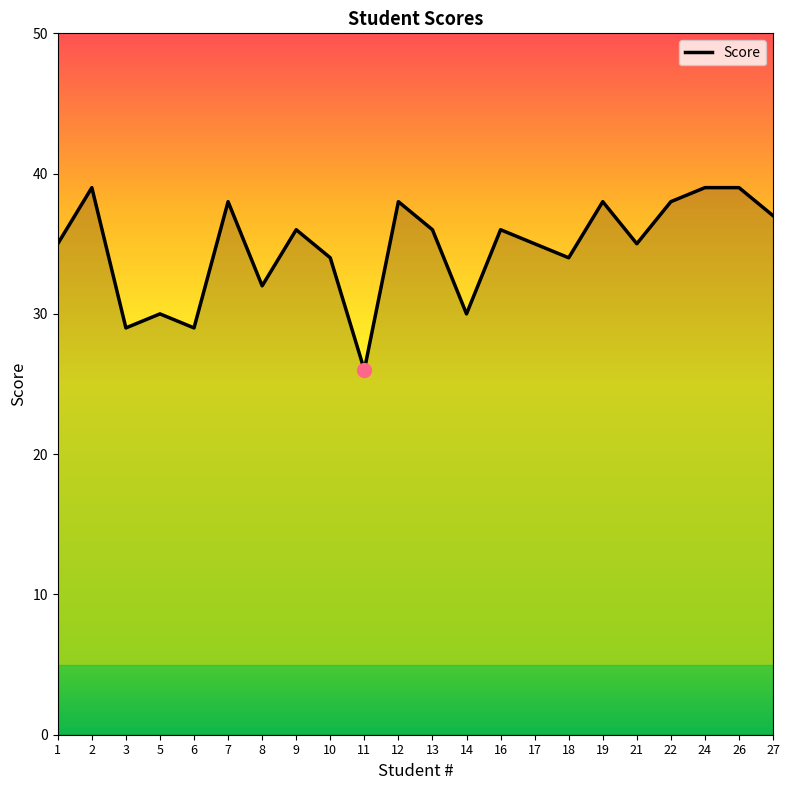

What is the sum of the values at 26 and 6?

68